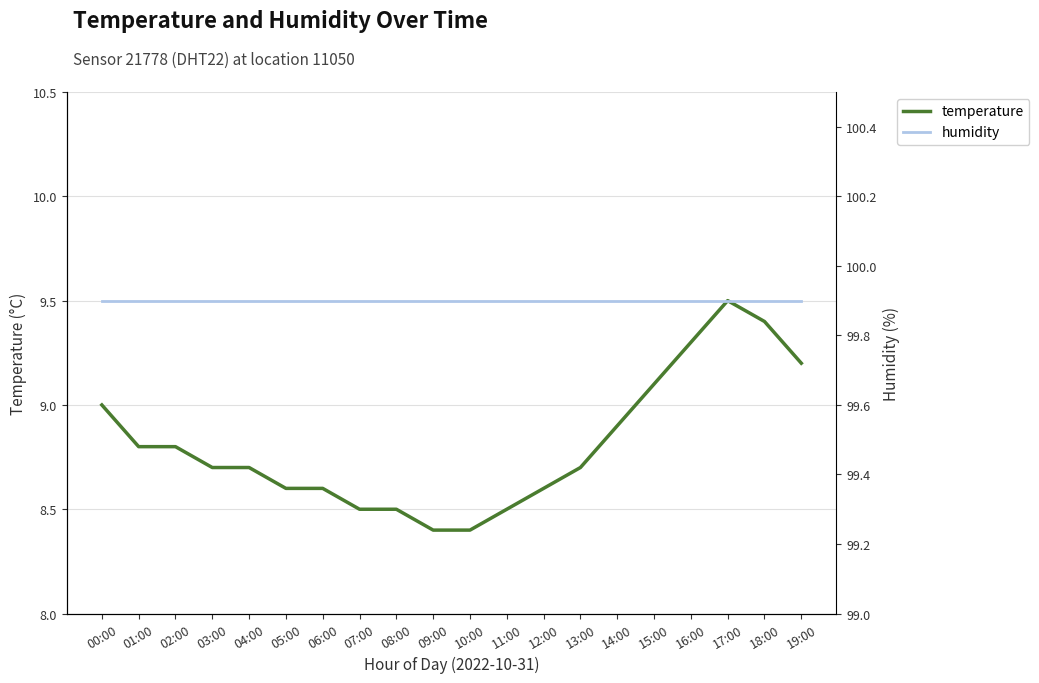

What is the maximum value shown in the chart?

99.9